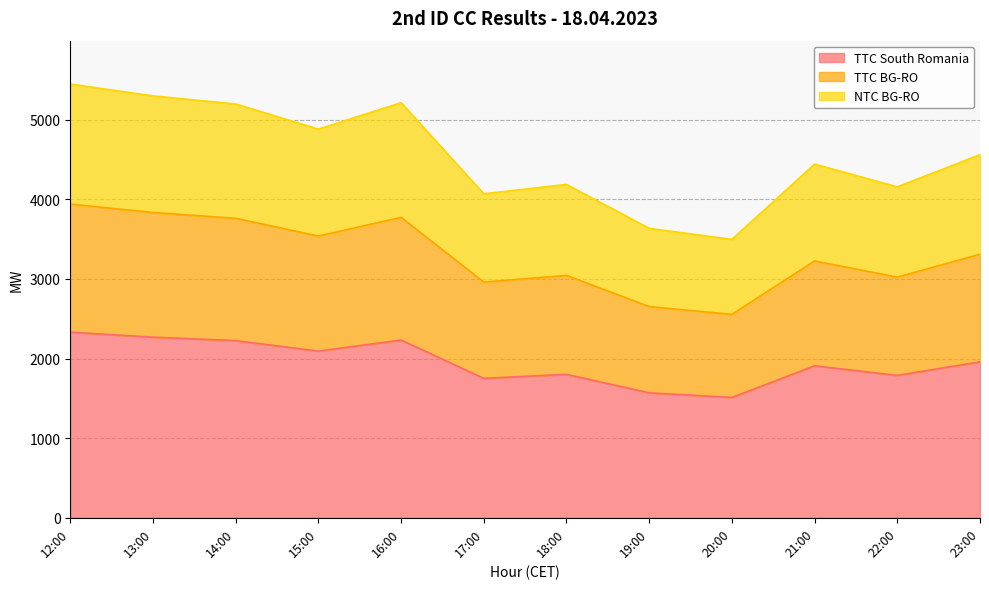

Reading right to left, what are all the values shown in this chart?

TTC South Romania: 1959	1789	1909	1512	1570	1802	1752	2233	2094	2226	2269	2332
TTC BG-RO: 3311	3023	3226	2555	2653	3045	2961	3774	3539	3762	3835	3941
NTC BG-RO: 4562	4157	4443	3498	3636	4188	4070	5215	4883	5198	5300	5449